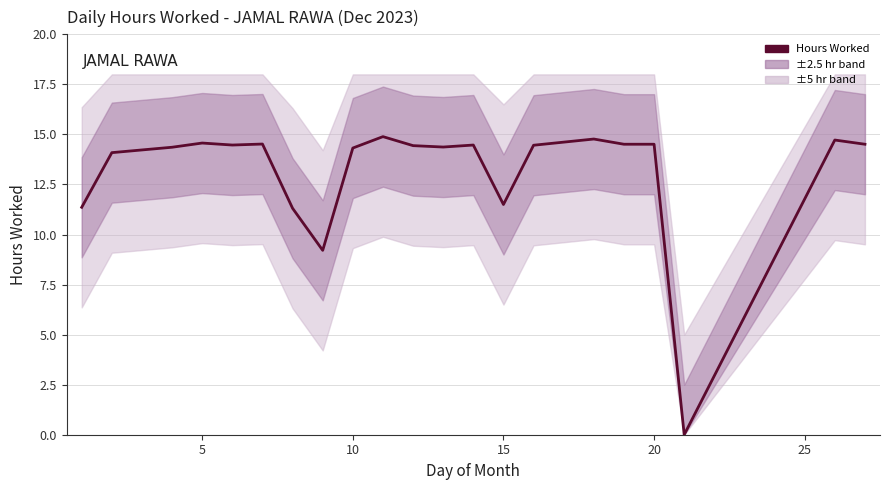

What is the sum of all values?

275.4